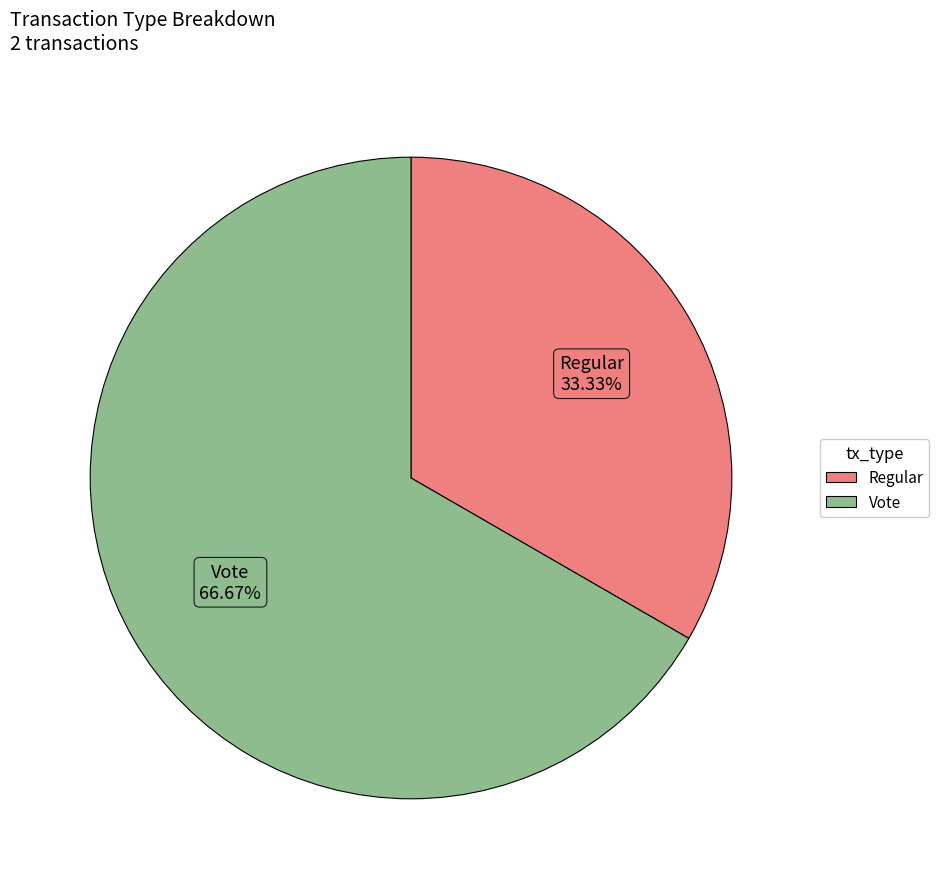

How many slices are in this pie chart?

2